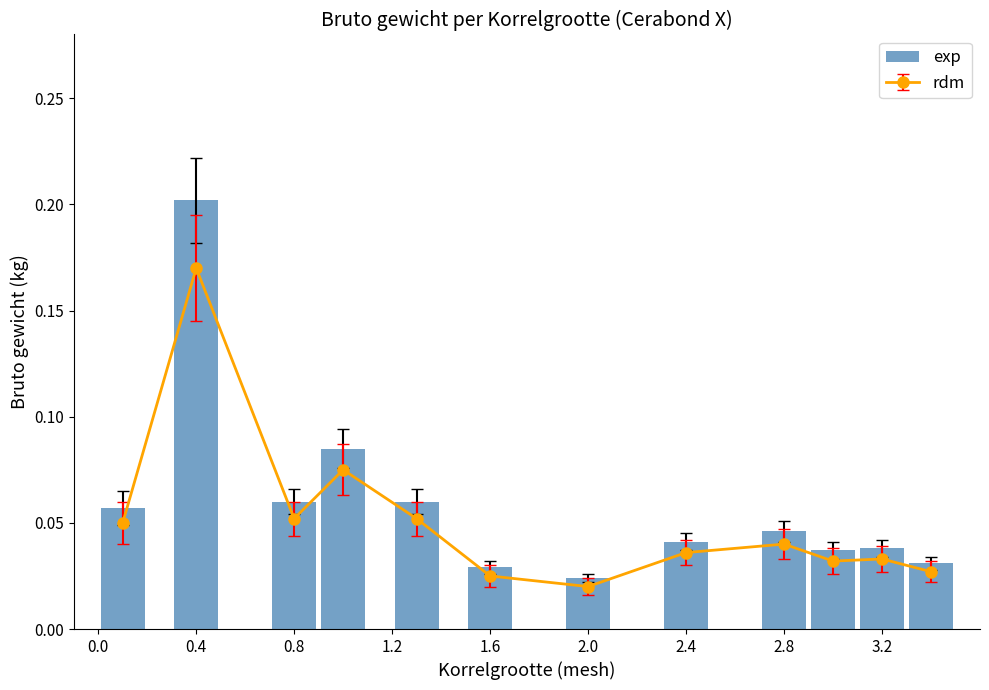

At which label does exp reach its peak?

0.4